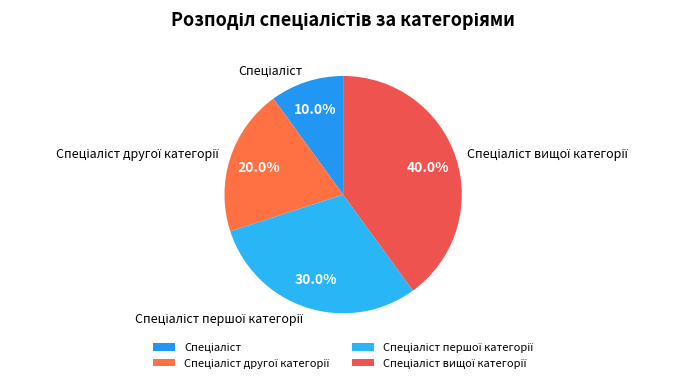

To the nearest percent, what is the average slice percentage?

25%